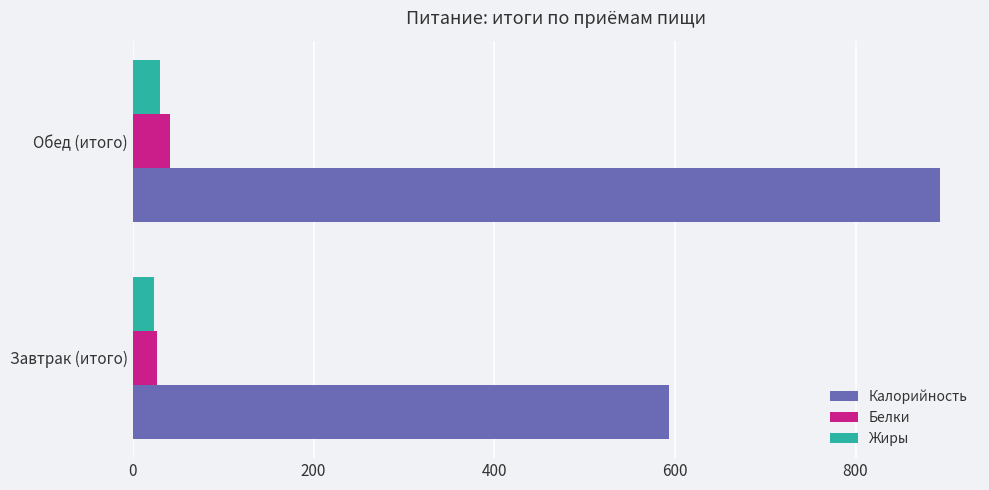

Which series has the widest spread of values?

Калорийность